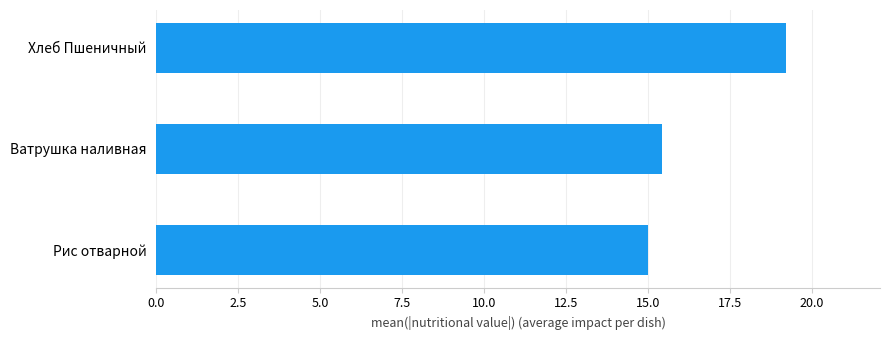

Reading bottom to top, list all the values displayed in this chart.

15.0	15.4	19.2